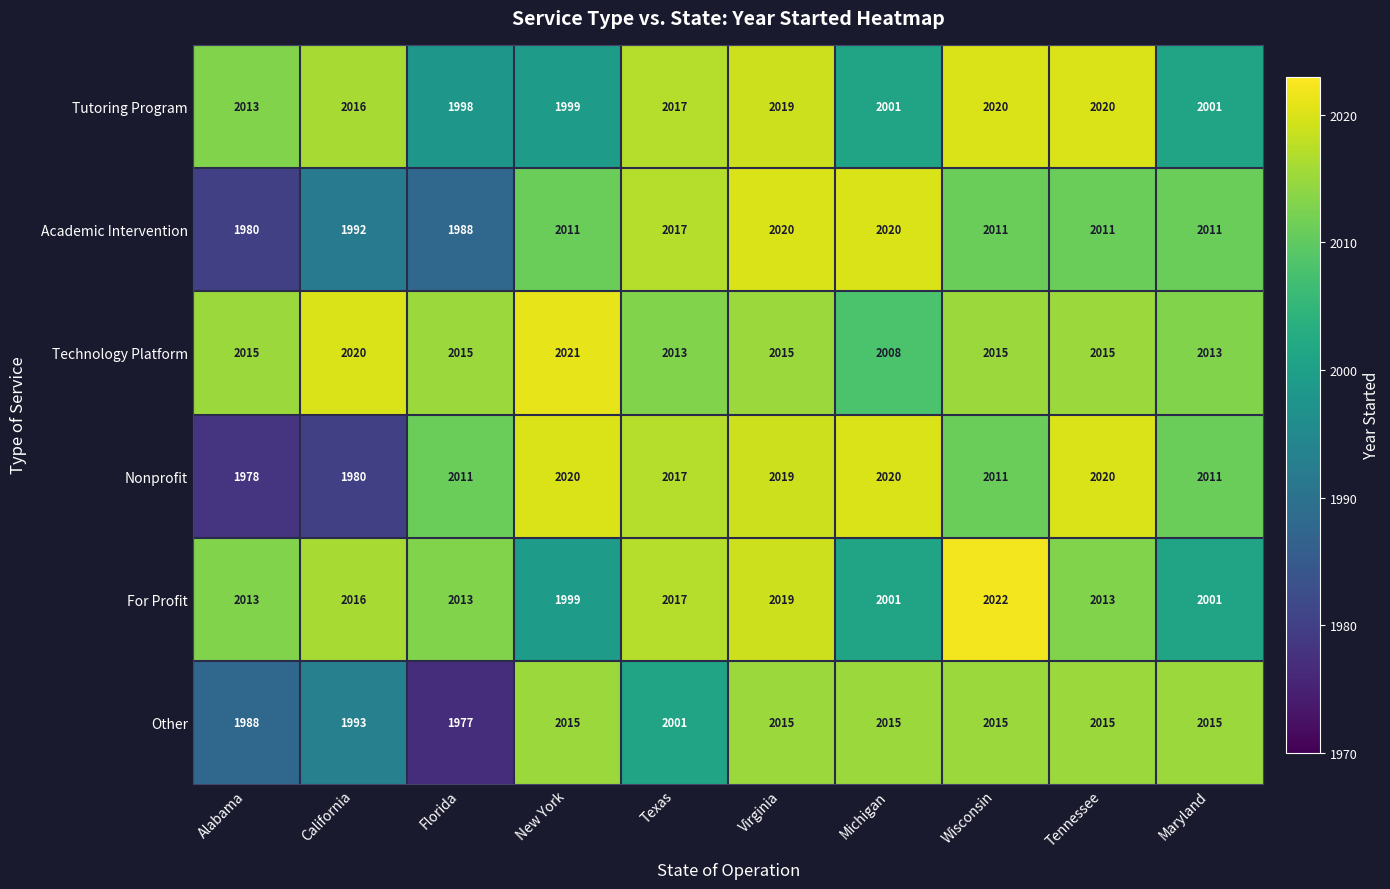

Count the number of categories in the chart.

10